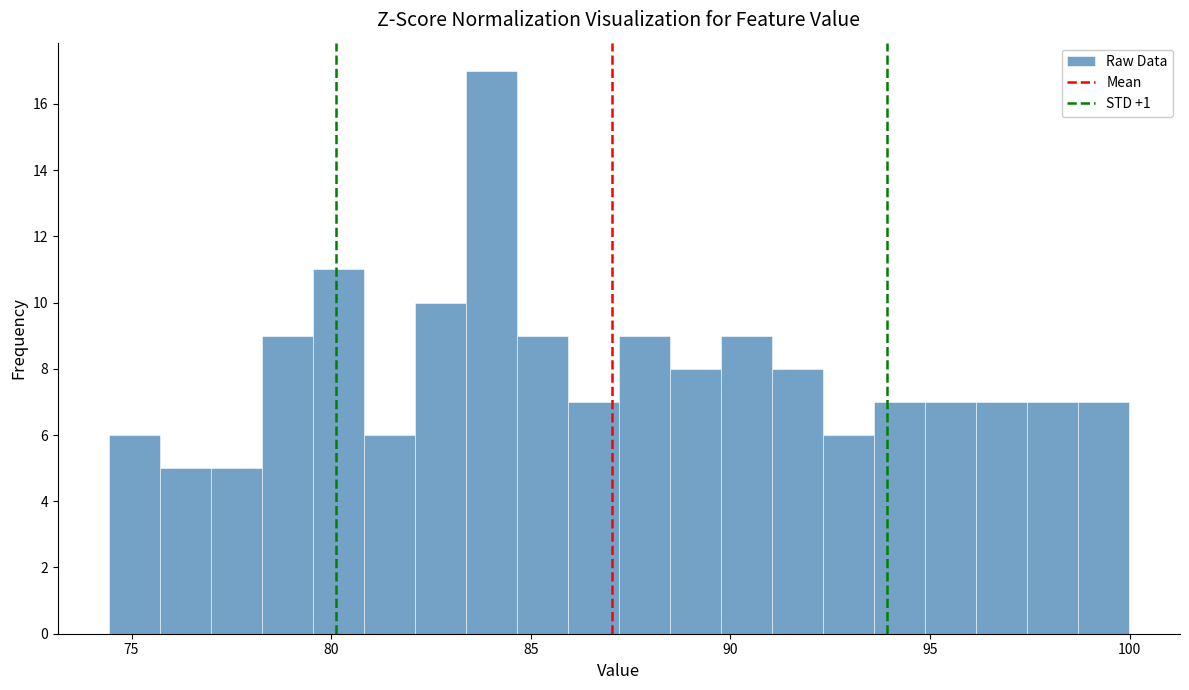

Around what value on the x-axis is the tallest bar? Give the approximate position of its centre, as read against the axis.

84.0